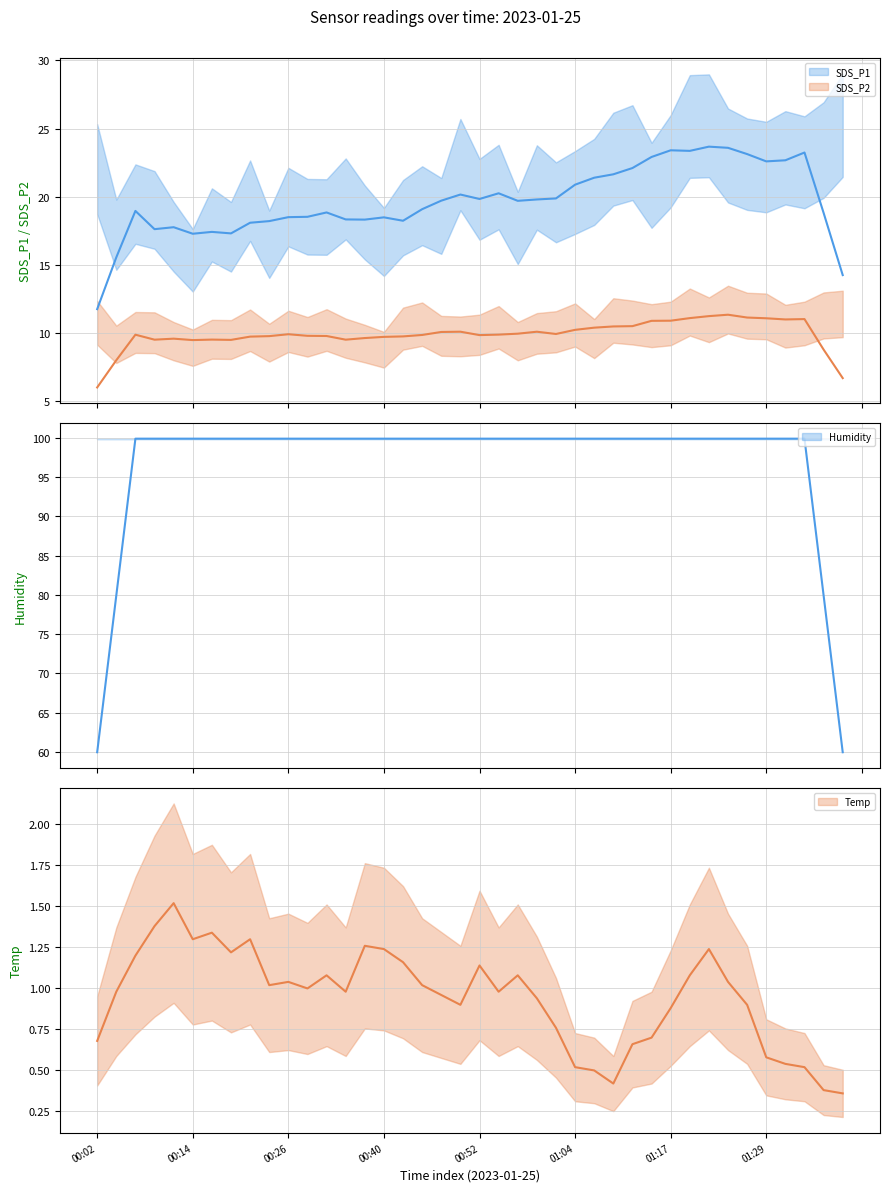

Rank the series by their maximum value, from lowest to highest.

Temp, SDS_P2, SDS_P1, Humidity